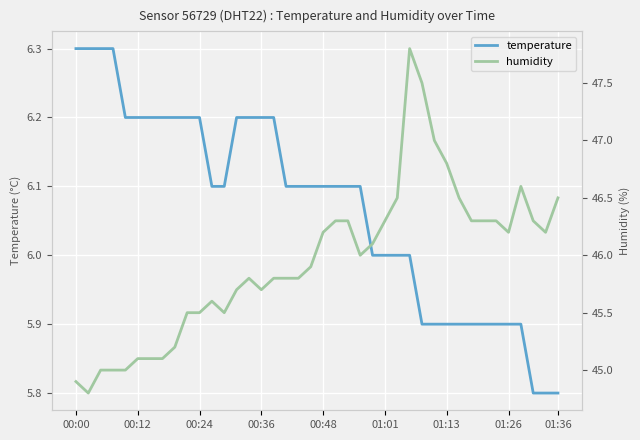

What is the maximum value for temperature?

6.3